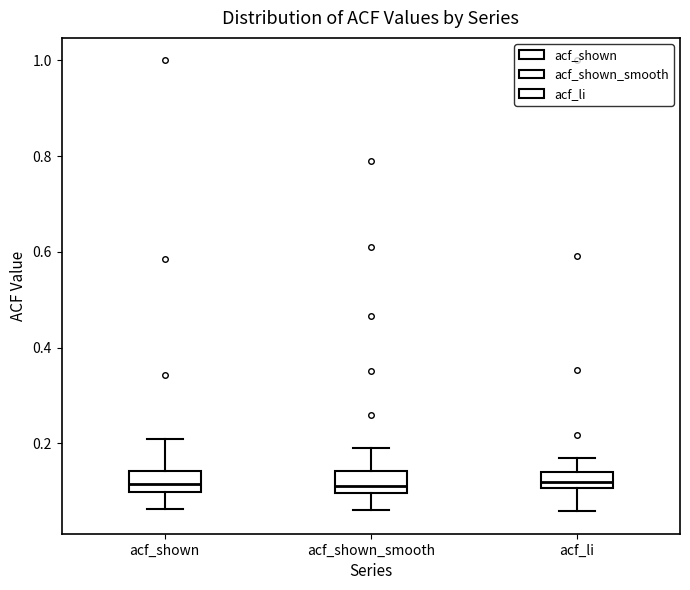

Where does the upper whisker of the box for acf_li end on the y-axis? The values are not printed on the chart, so give them approximately, as read against the axis.

0.16